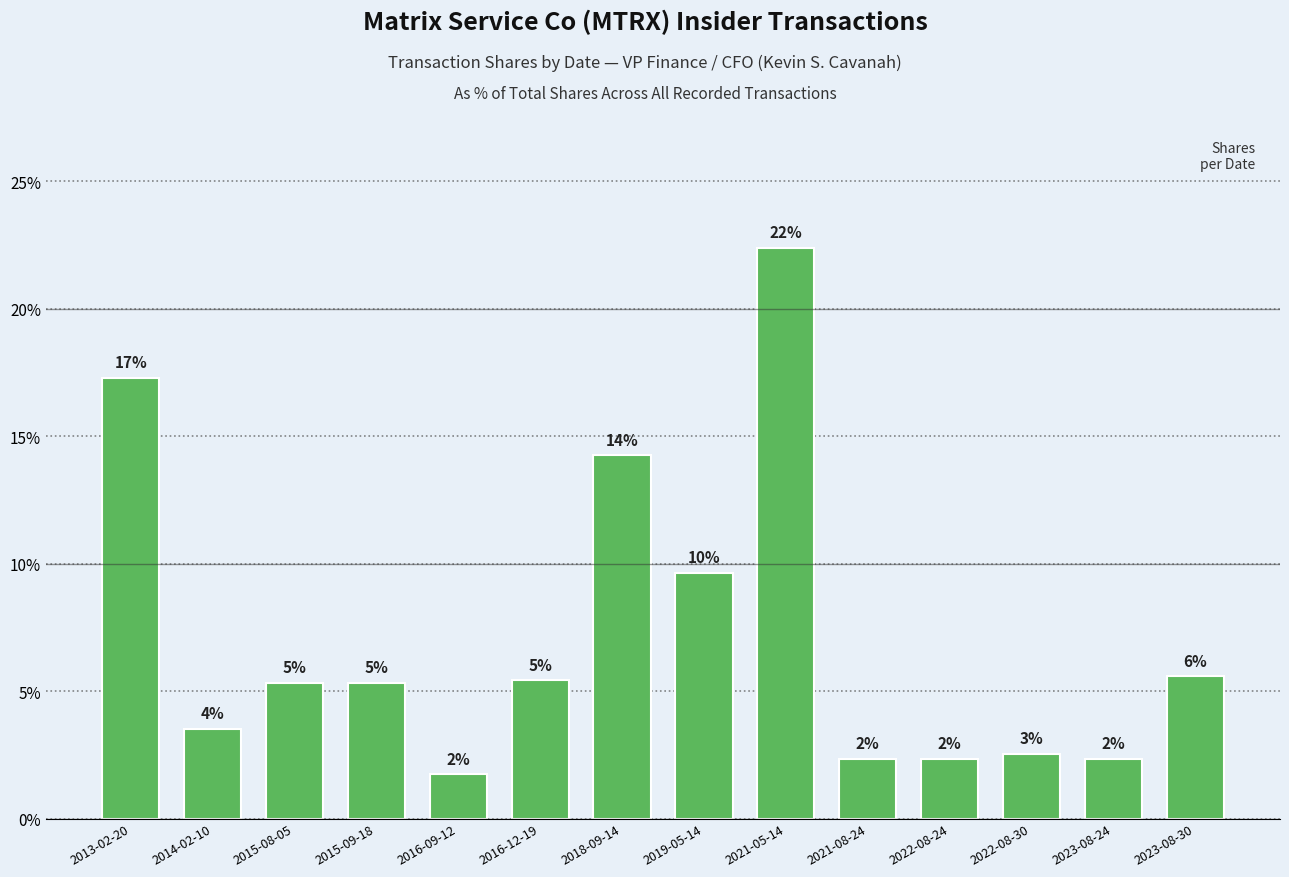

Rank the categories by value from highest to lowest.

2021-05-14, 2013-02-20, 2018-09-14, 2019-05-14, 2023-08-30, 2016-12-19, 2015-08-05, 2015-09-18, 2014-02-10, 2022-08-30, 2021-08-24, 2022-08-24, 2023-08-24, 2016-09-12